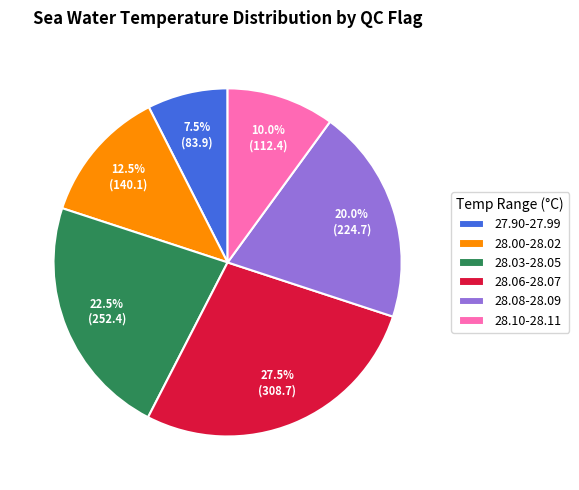

Is there any slice that represents more than half of the pie?

No